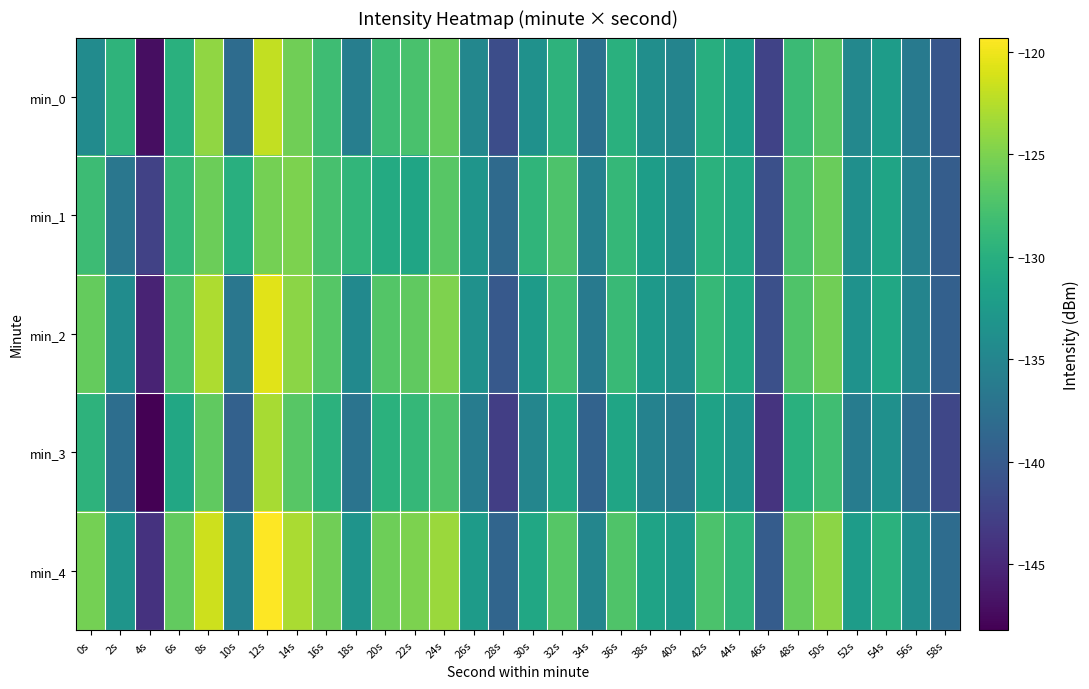

Reading left to right, what are all the values shown in this chart?

min_0: 0s=-134.3	2s=-129.4	4s=-147.1	6s=-129.8	8s=-124.1	10s=-137.9	12s=-122.0	14s=-125.6	16s=-128.3	18s=-135.8	20s=-128.3	22s=-127.6	24s=-126.1	26s=-134.9	28s=-141.4	30s=-133.5	32s=-129.5	34s=-137.5	36s=-129.8	38s=-133.9	40s=-135.1	42s=-130.0	44s=-131.9	46s=-142.4	48s=-128.5	50s=-126.8	52s=-134.7	54s=-132.2	56s=-136.4	58s=-140.5
min_1: 0s=-128.4	2s=-136.7	4s=-142.5	6s=-128.9	8s=-125.8	10s=-130.0	12s=-125.3	14s=-125.0	16s=-127.7	18s=-129.2	20s=-130.5	22s=-131.2	24s=-126.8	26s=-133.1	28s=-138.2	30s=-129.3	32s=-127.4	34s=-135.6	36s=-128.9	38s=-132.1	40s=-134.5	42s=-129.7	44s=-130.8	46s=-141.2	48s=-127.6	50s=-125.9	52s=-133.8	54s=-131.3	56s=-135.5	58s=-139.7
min_2: 0s=-126.1	2s=-134.2	4s=-145.3	6s=-127.5	8s=-122.8	10s=-136.7	12s=-120.6	14s=-124.3	16s=-126.9	18s=-134.5	20s=-127.0	22s=-126.3	24s=-124.9	26s=-133.6	28s=-140.1	30s=-132.3	32s=-128.2	34s=-136.3	36s=-128.6	38s=-132.7	40s=-134.0	42s=-128.8	44s=-130.6	46s=-141.1	48s=-127.3	50s=-125.6	52s=-133.5	54s=-131.0	56s=-135.2	58s=-139.3
min_3: 0s=-129.5	2s=-137.8	4s=-148.2	6s=-130.9	8s=-126.3	10s=-139.2	12s=-123.1	14s=-126.8	16s=-129.6	18s=-137.1	20s=-129.7	22s=-128.9	24s=-127.4	26s=-136.1	28s=-142.8	30s=-134.9	32s=-130.9	34s=-139.0	36s=-131.2	38s=-135.4	40s=-136.6	42s=-131.5	44s=-133.2	46s=-143.9	48s=-129.9	50s=-128.2	52s=-136.1	54s=-133.7	56s=-137.9	58s=-142.0
min_4: 0s=-125.3	2s=-133.1	4s=-144.0	6s=-126.2	8s=-121.5	10s=-135.4	12s=-119.3	14s=-123.0	16s=-125.6	18s=-133.2	20s=-125.7	22s=-125.0	24s=-123.6	26s=-132.3	28s=-138.8	30s=-131.0	32s=-126.9	34s=-134.9	36s=-127.3	38s=-131.4	40s=-132.7	42s=-127.5	44s=-129.3	46s=-139.8	48s=-126.0	50s=-124.3	52s=-132.2	54s=-129.7	56s=-133.9	58s=-138.0